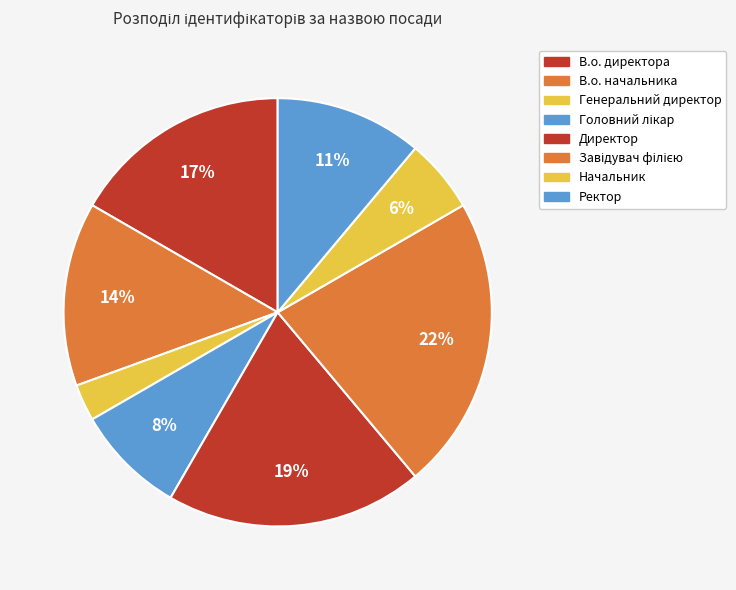

To the nearest percent, what is the average slice percentage?

12%